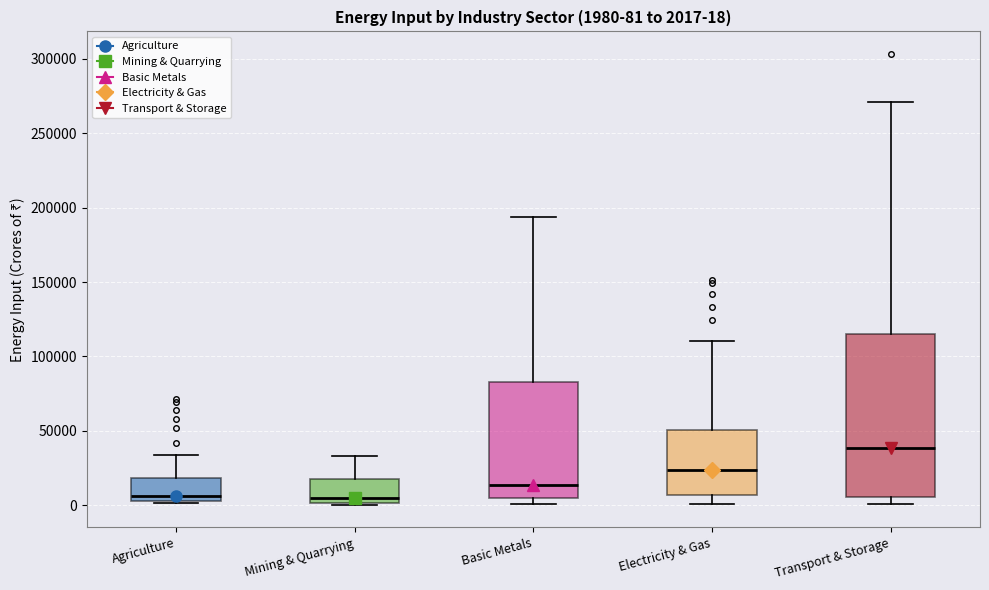

Comparing the boxes themselves (not the whiskers), which one is the tallest?

Transport & Storage